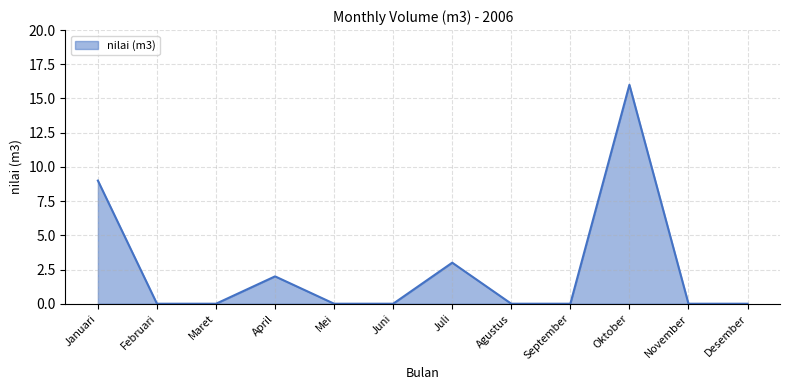

Which has a higher value, April or Januari?

Januari